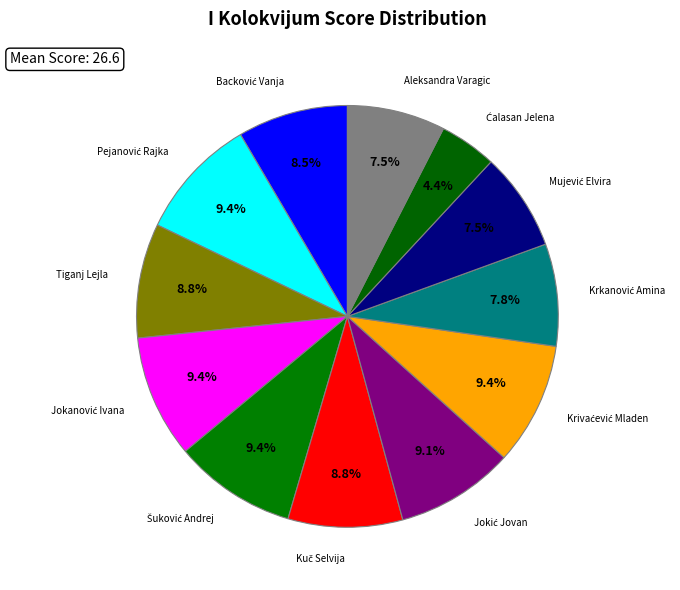

Does any single category account for the majority?

No